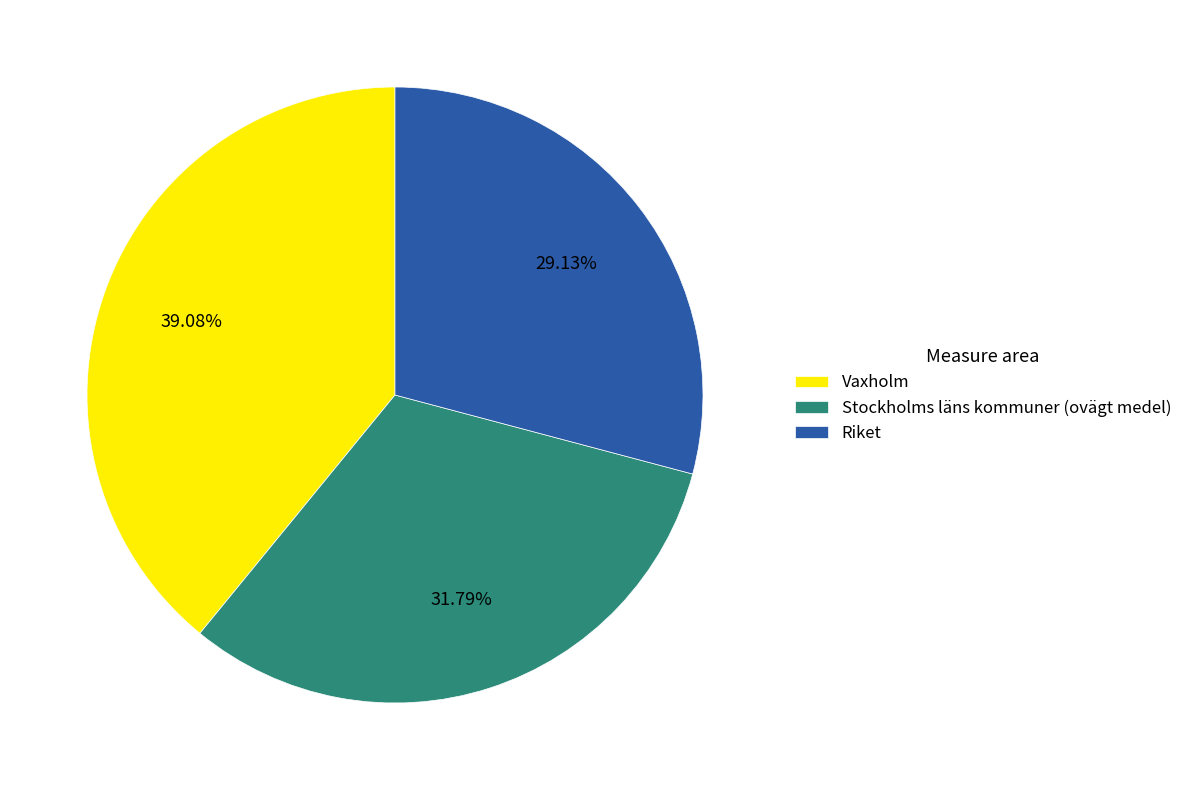

To the nearest percent, what portion does Riket represent?

29%